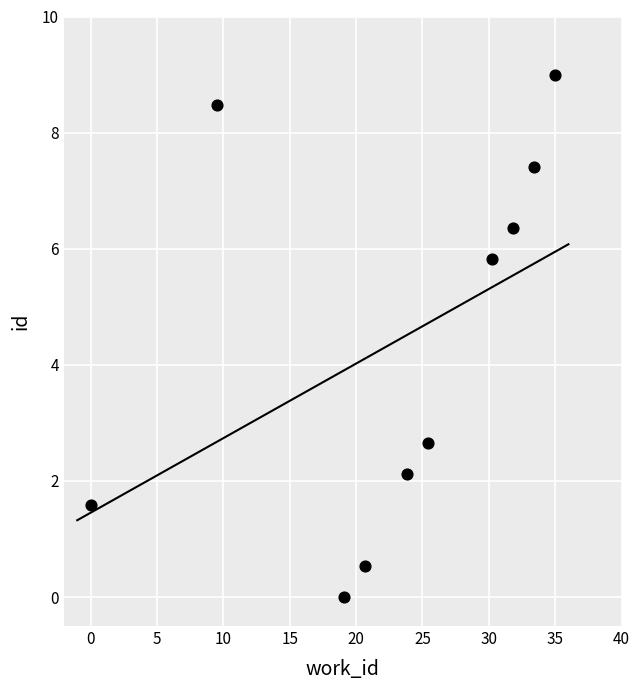

What Y value in the scatter plot is closest to 4?

2.6